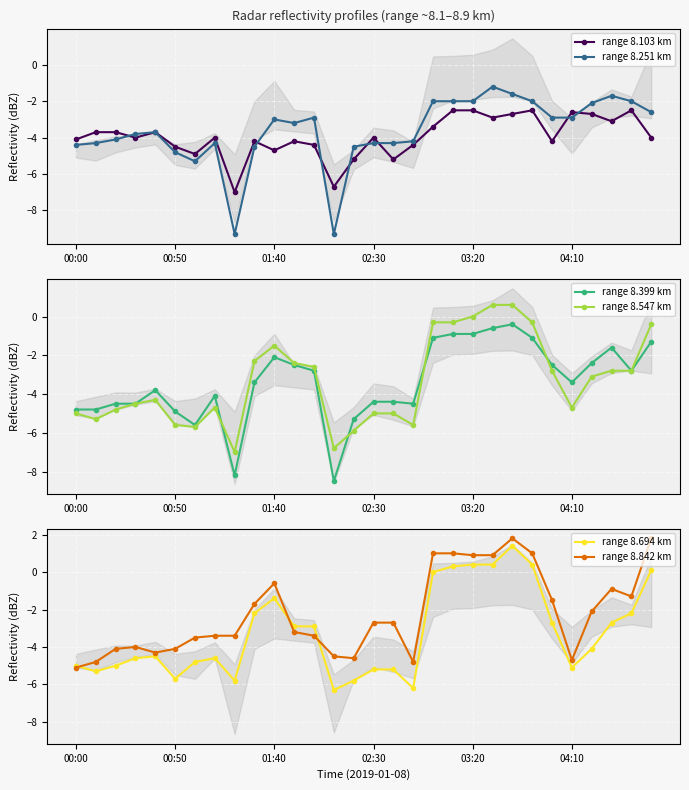

Which series has the largest total across all categories?

range 8.842 km